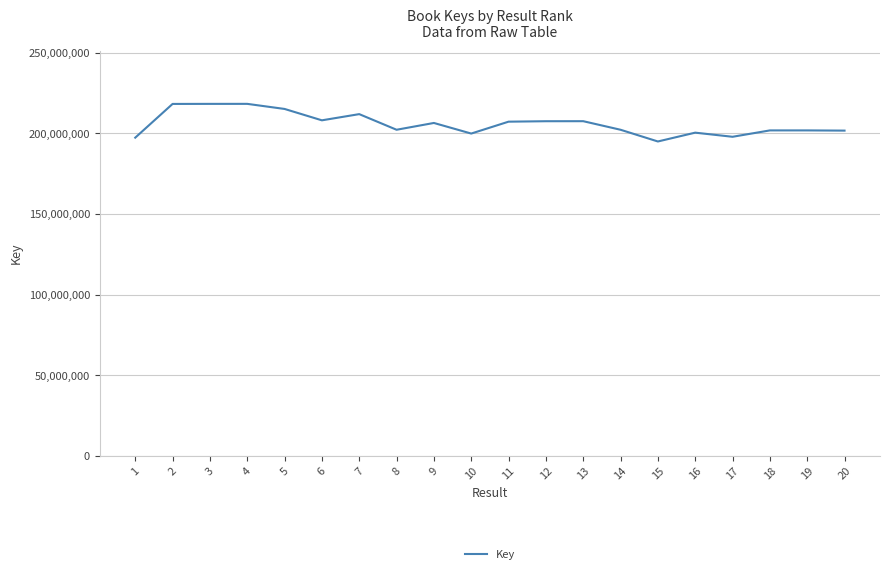

What is the sum of all values?

4120045960